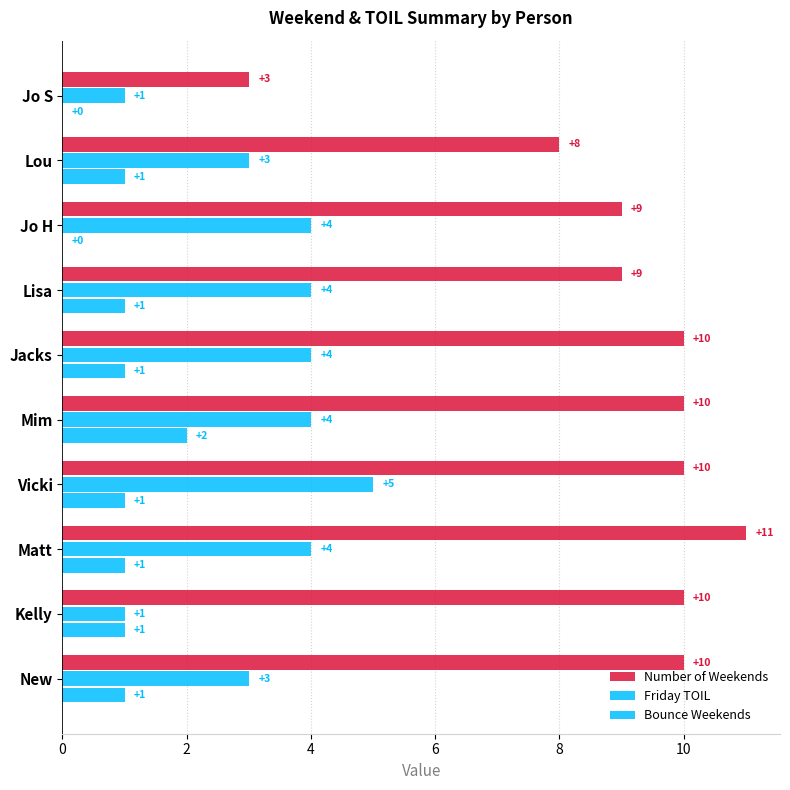

What is the sum of all Friday TOIL values?

33